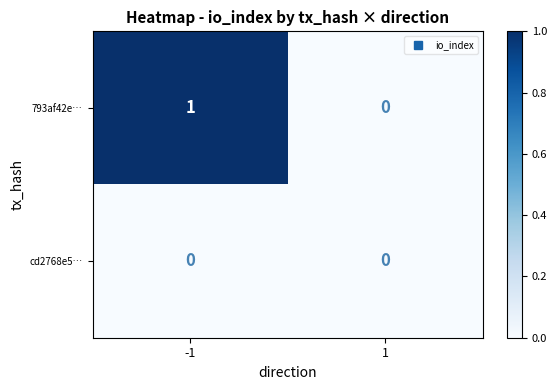

List the series in order of their overall mean, lowest first.

cd2768e5…, 793af42e…